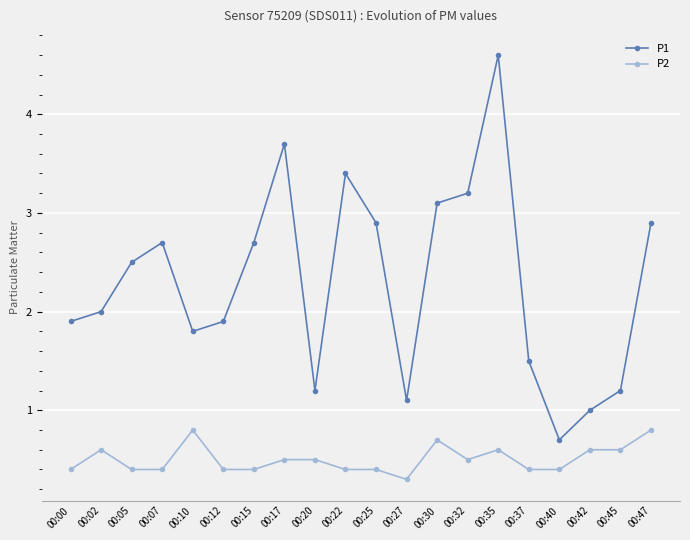

How many interior local peaks does the P1 series have?

4